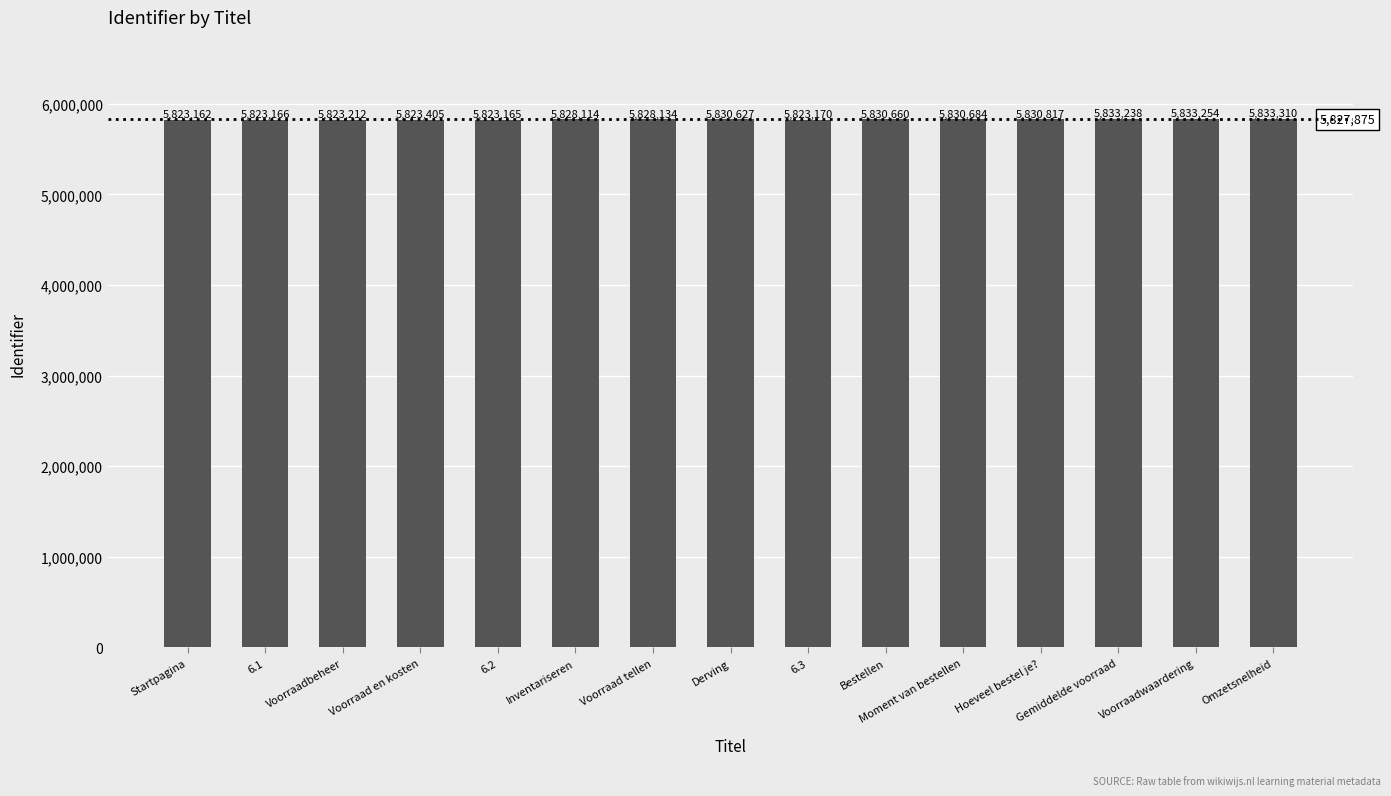

Which category has the highest value across all series?

Omzetsnelheid